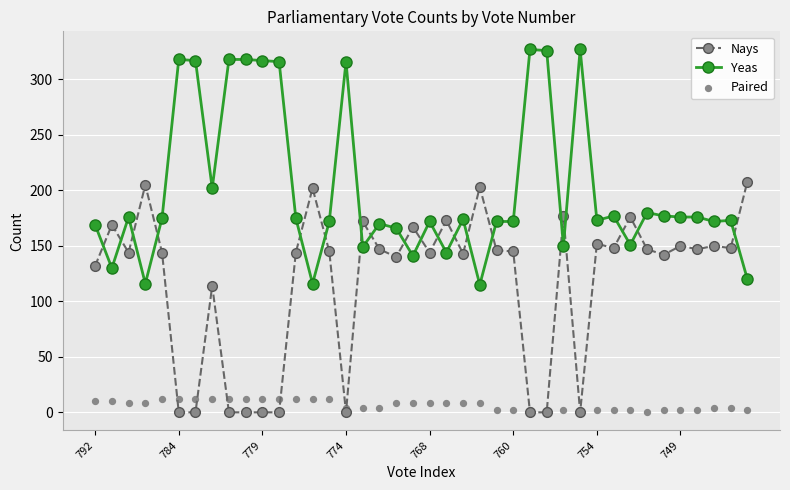

What are all the series names shown in the legend?

Nays, Yeas, Paired